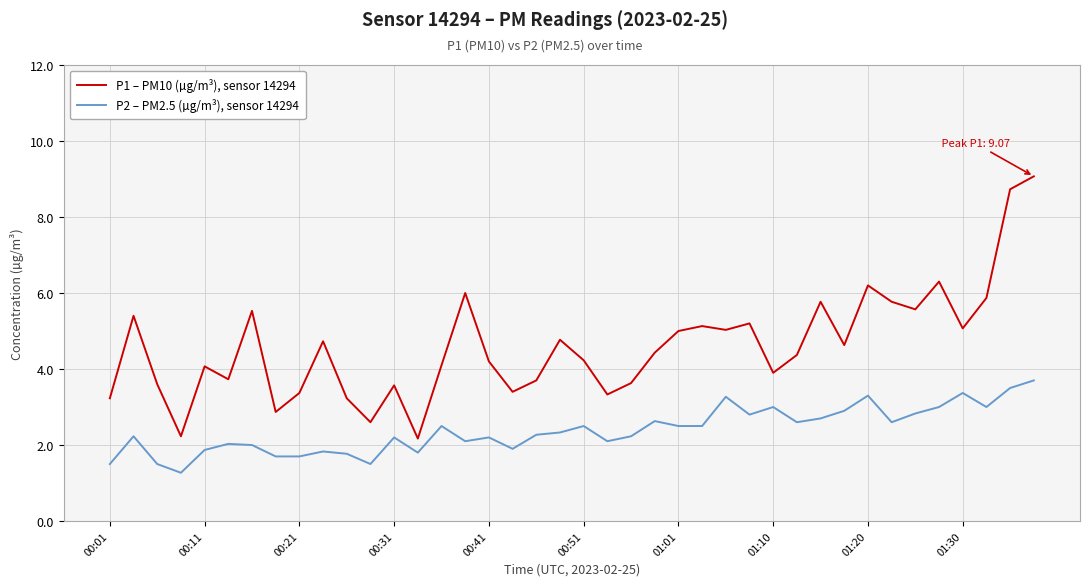

True or false: P2 – PM2.5 (µg/m³), sensor 14294 and P1 – PM10 (µg/m³), sensor 14294 cross at least once.

False